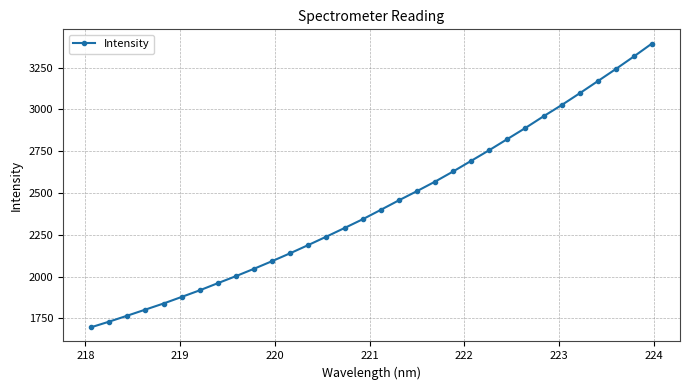

True or false: the data has more than 2 interior local peaks.

False